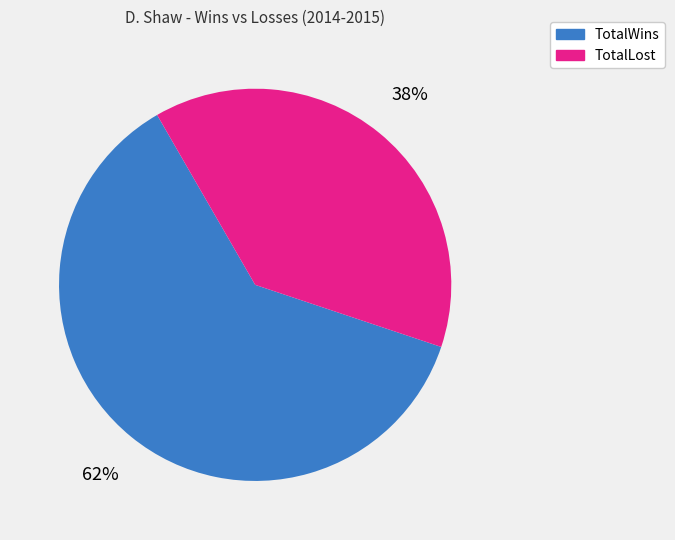

Do TotalWins and TotalLost together represent more than half of the pie?

Yes